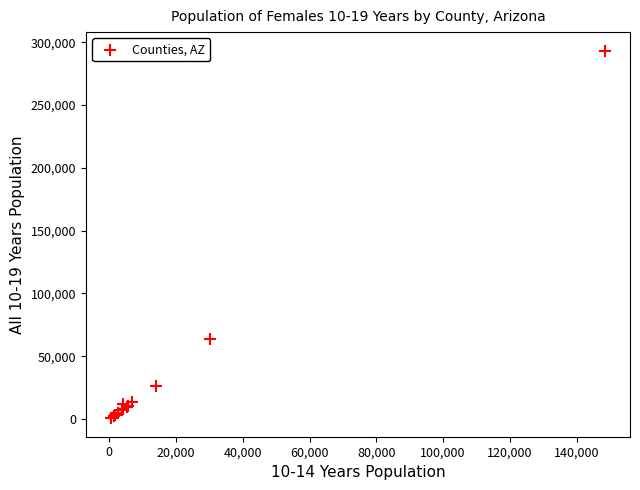

What Y value in the scatter plot is closest to 147015?

64058